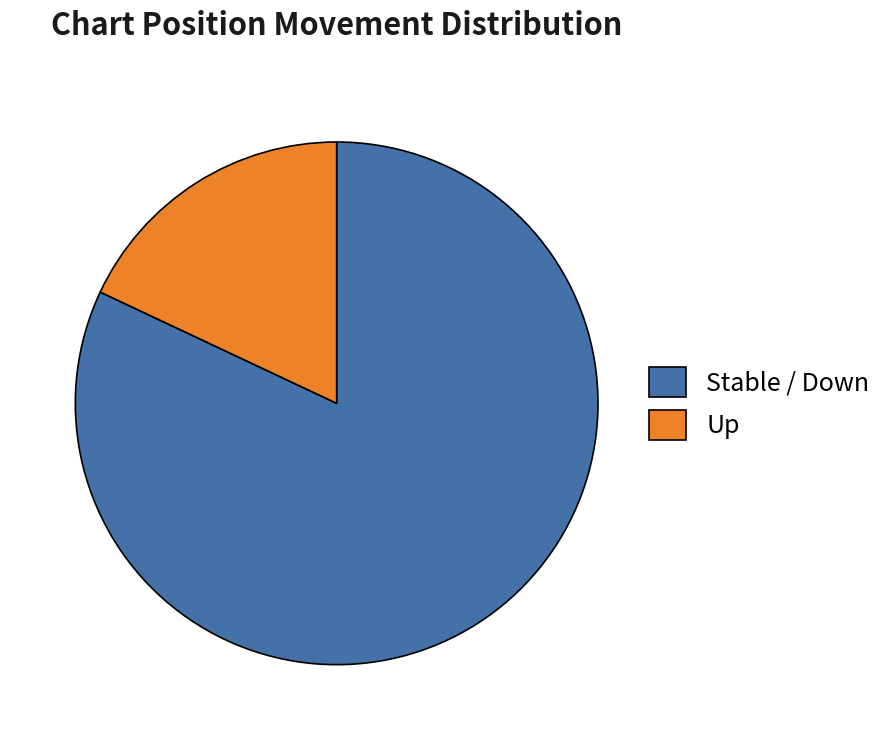

How many slices are in this pie chart?

2